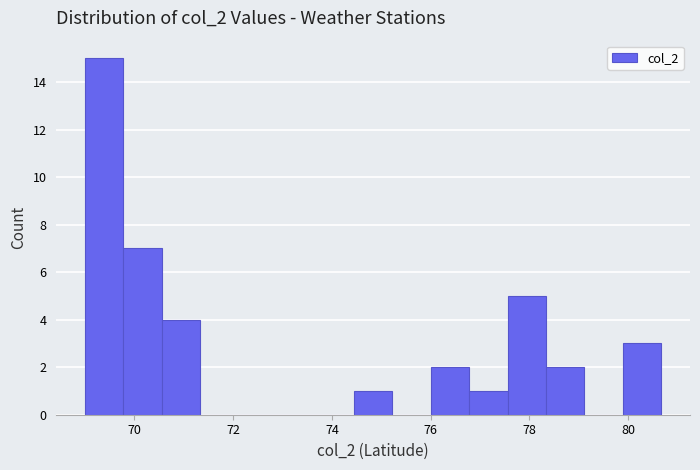

Read against the x-axis, roughly where is the centre of the tallest bar?

69.4